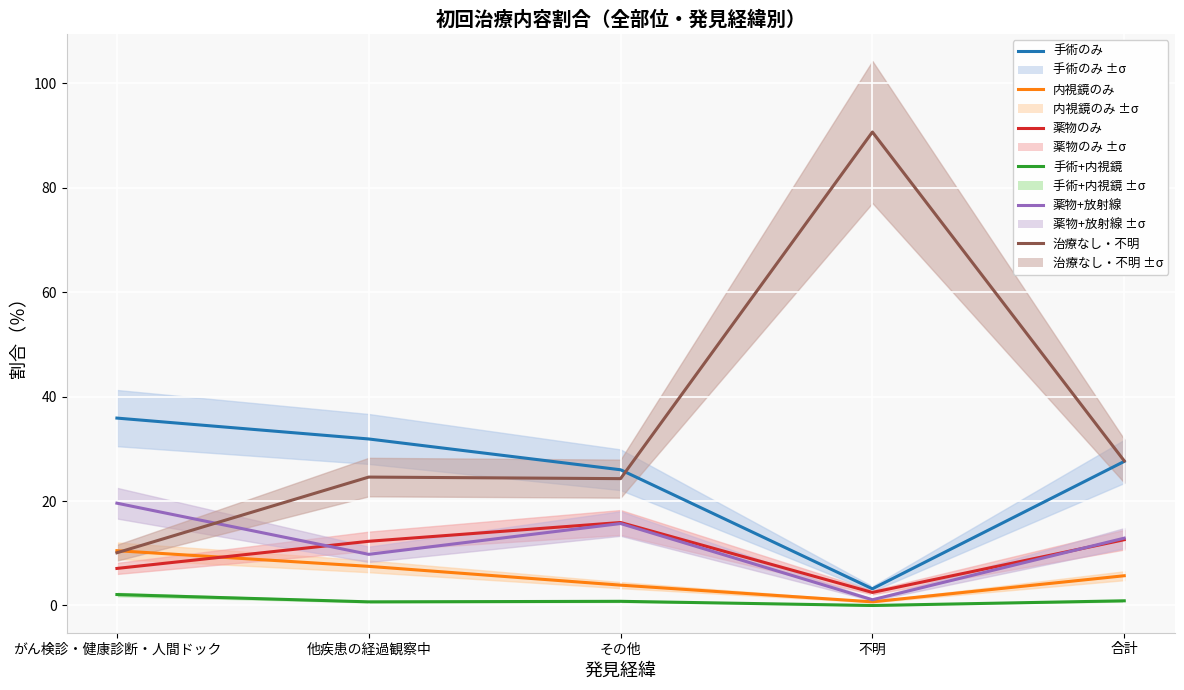

At which label does 薬物+放射線 first exceed 12?

がん検診・健康診断・人間ドック